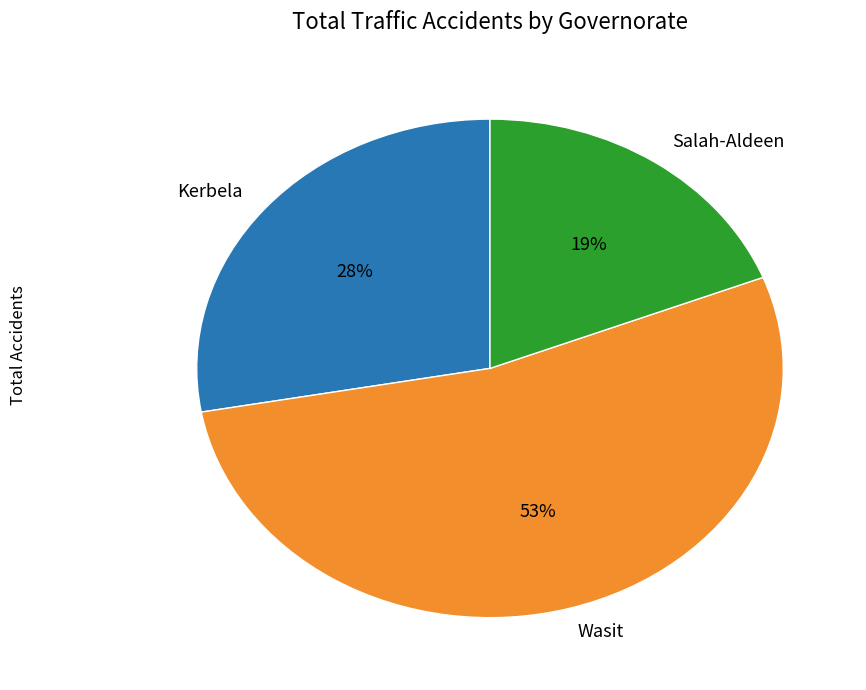

Combined, do Salah-Aldeen and Wasit account for over 50%?

Yes